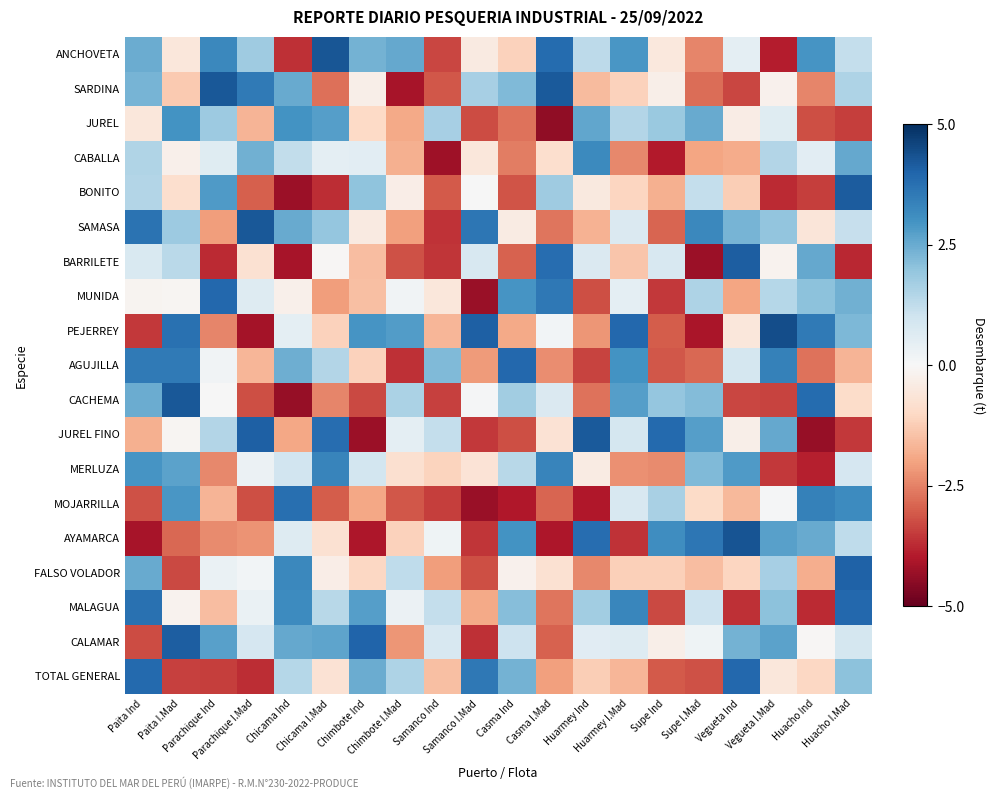

What is the difference between the highest and lowest values at Casma I.Mad?

8.6